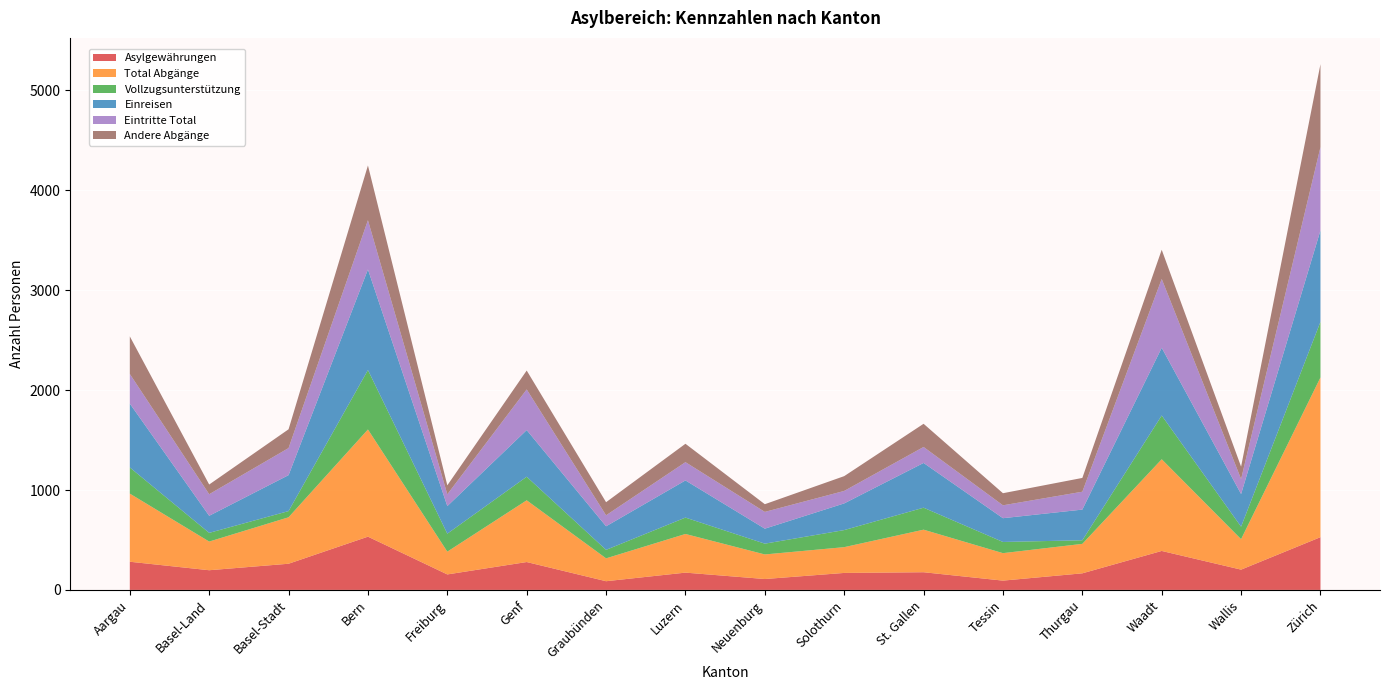

Reading left to right, list all the values displayed in this chart.

Asylgewährungen: 282	197	262	533	155	279	87	173	109	170	177	93	166	390	203	528
Total Abgänge: 682	287	465	1073	228	618	229	387	246	258	426	275	295	918	305	1599
Vollzugsunterstützung: 262	87	62	595	180	236	85	164	108	171	220	112	36	438	125	557
Einreisen: 639	171	360	1007	276	467	236	372	150	267	448	238	307	678	327	915
Eintritte Total: 297	216	271	493	118	407	110	183	168	125	160	129	179	689	150	834
Andere Abgänge: 376	97	188	548	90	189	131	184	77	148	232	121	138	292	124	830